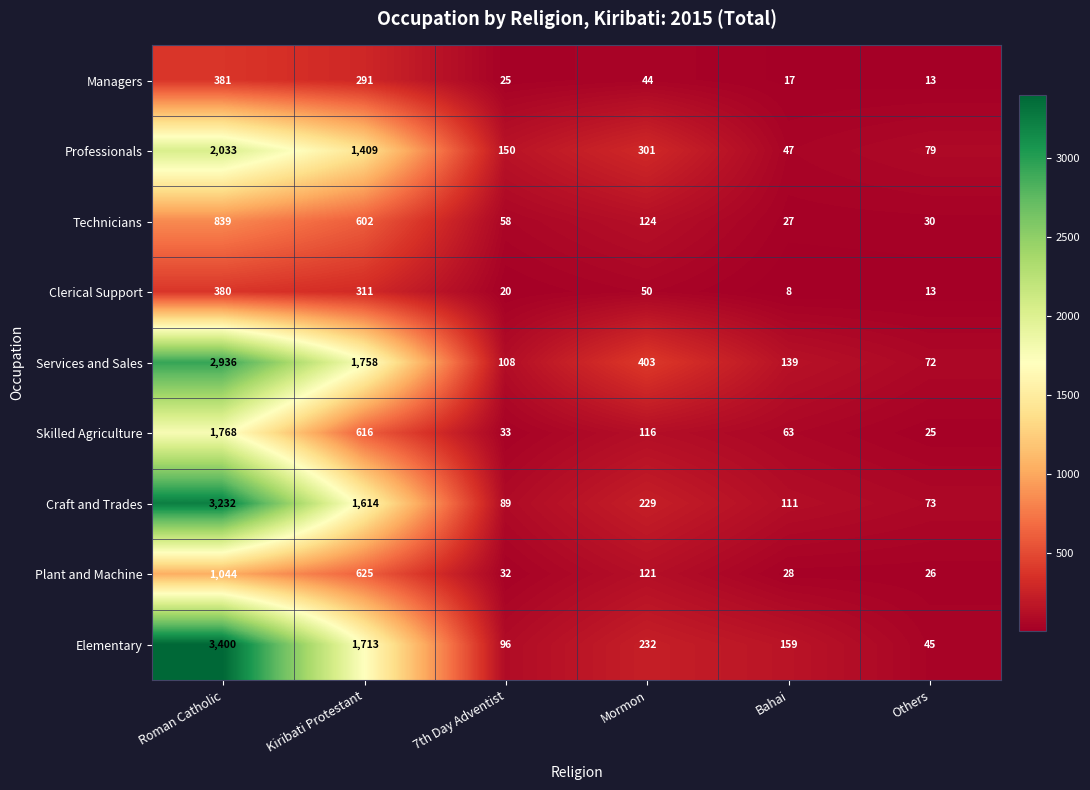

What is the average value of the Services and Sales series?

903